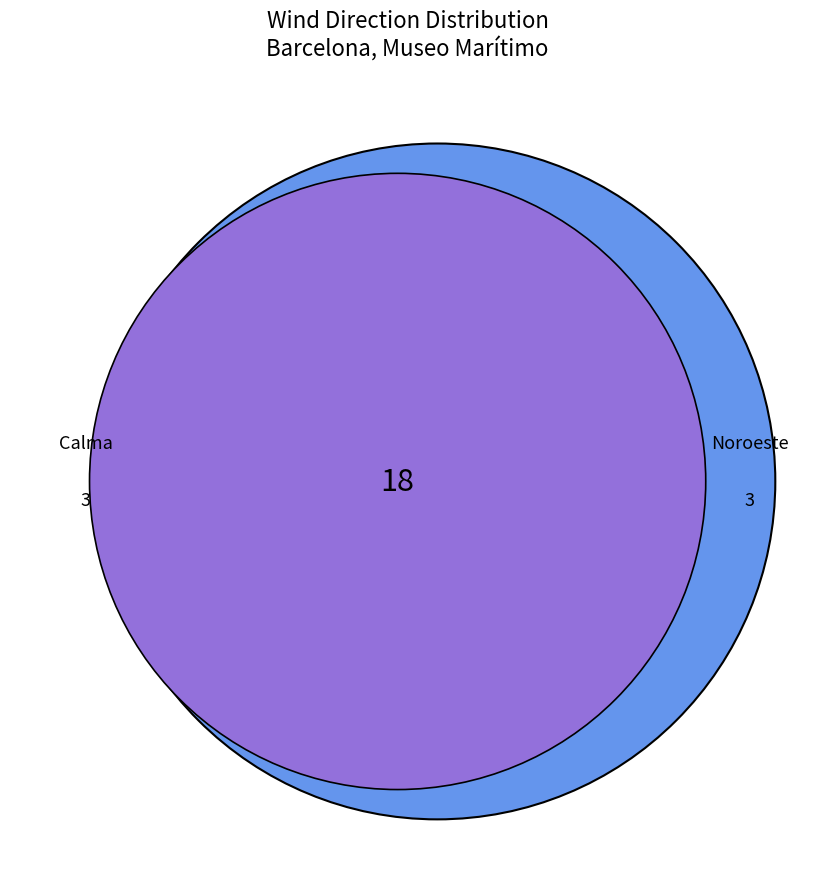

Is there any slice that represents more than half of the pie?

No